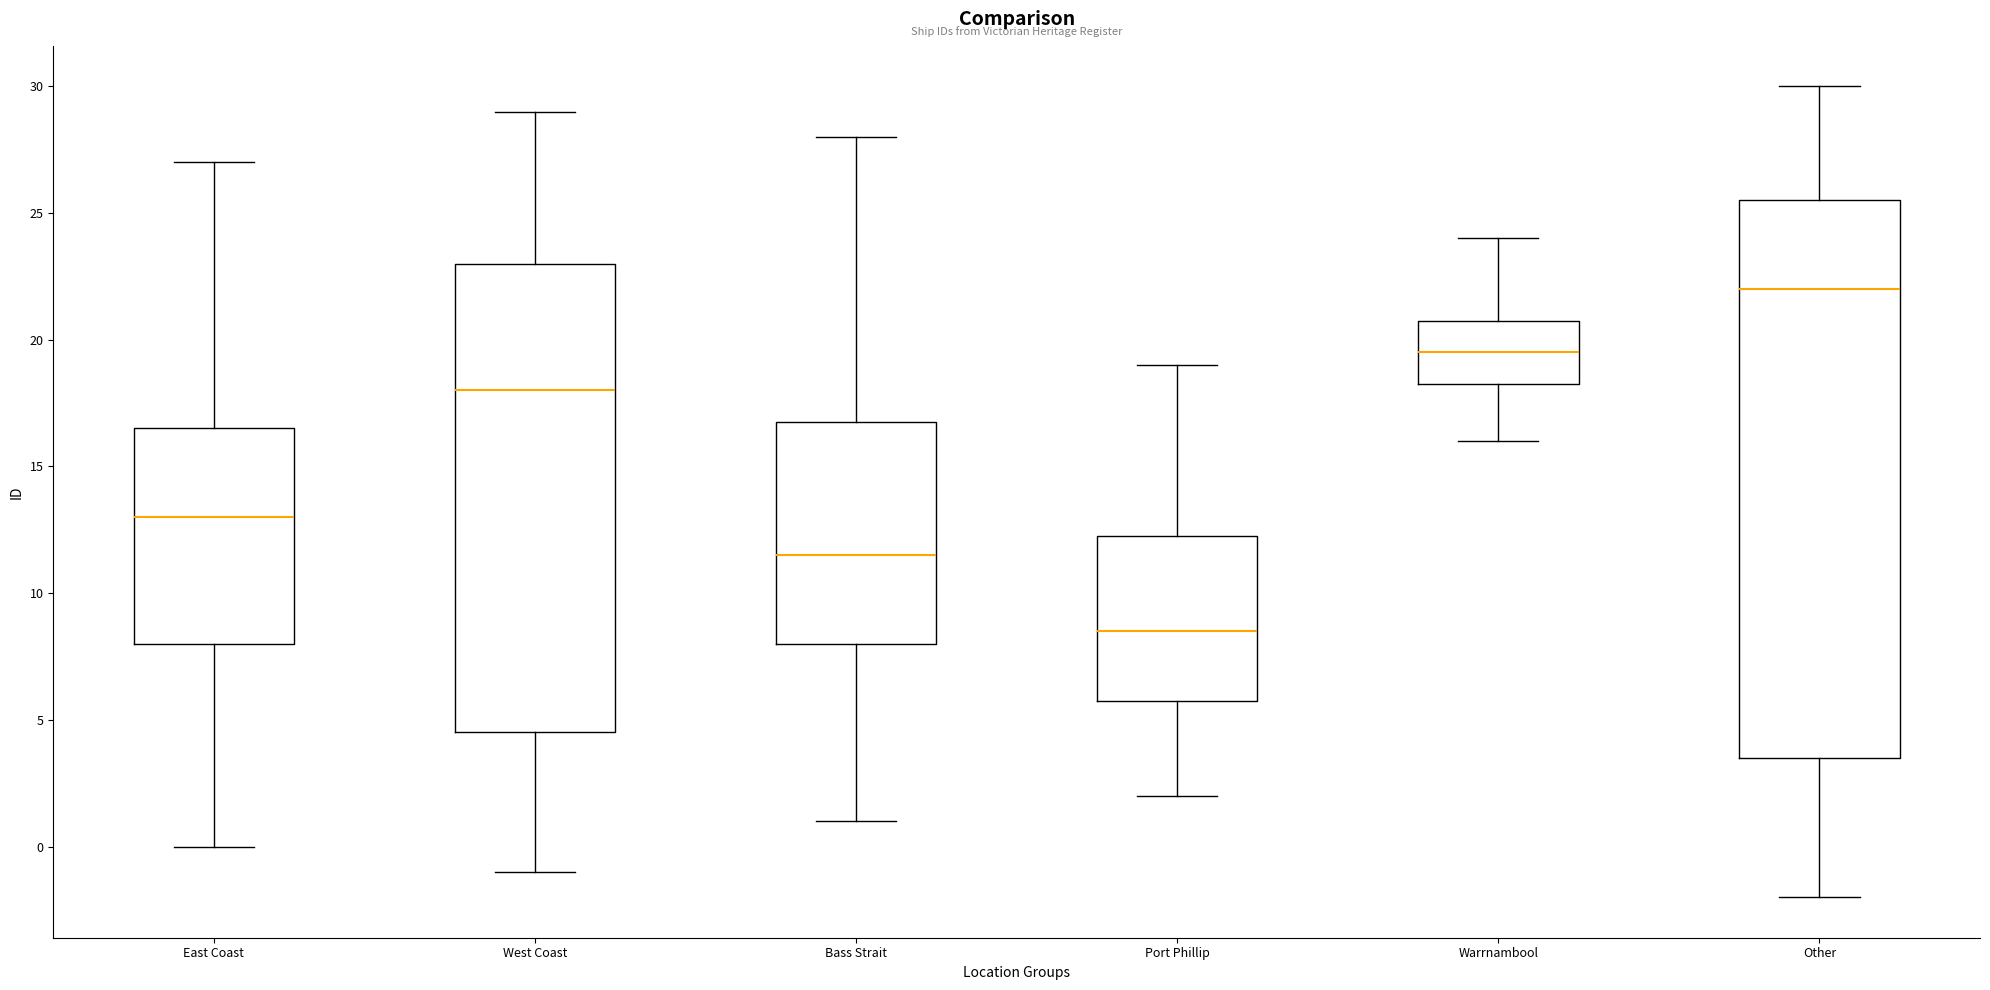

Which box has the highest median line?

Other